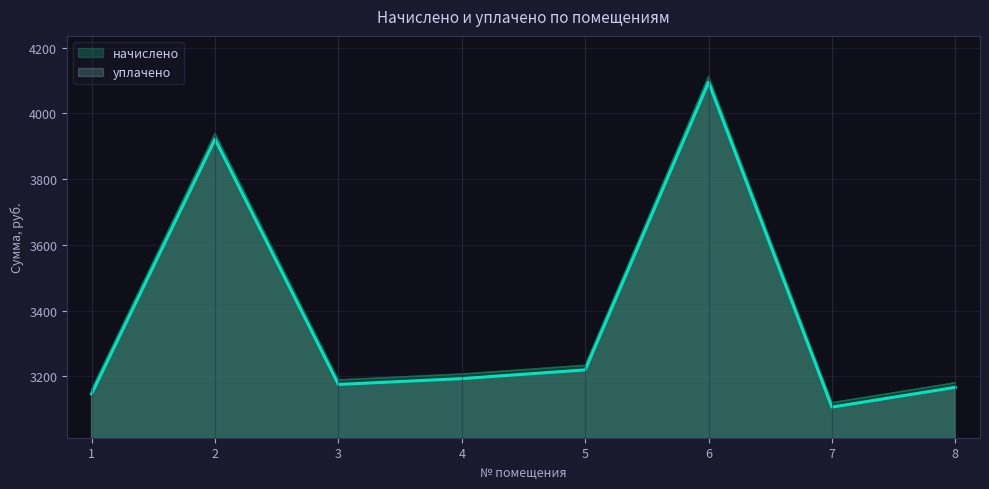

At which label does уплачено reach its peak?

6